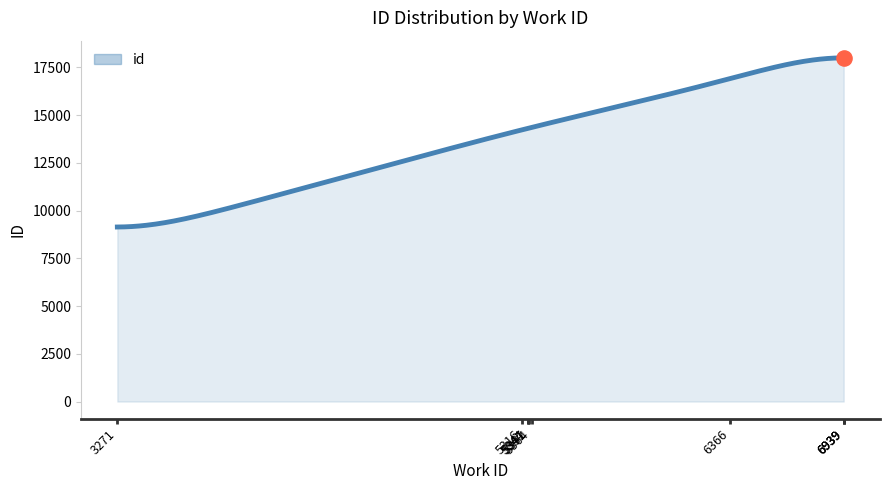

What is the maximum value shown in the chart?

17992.1